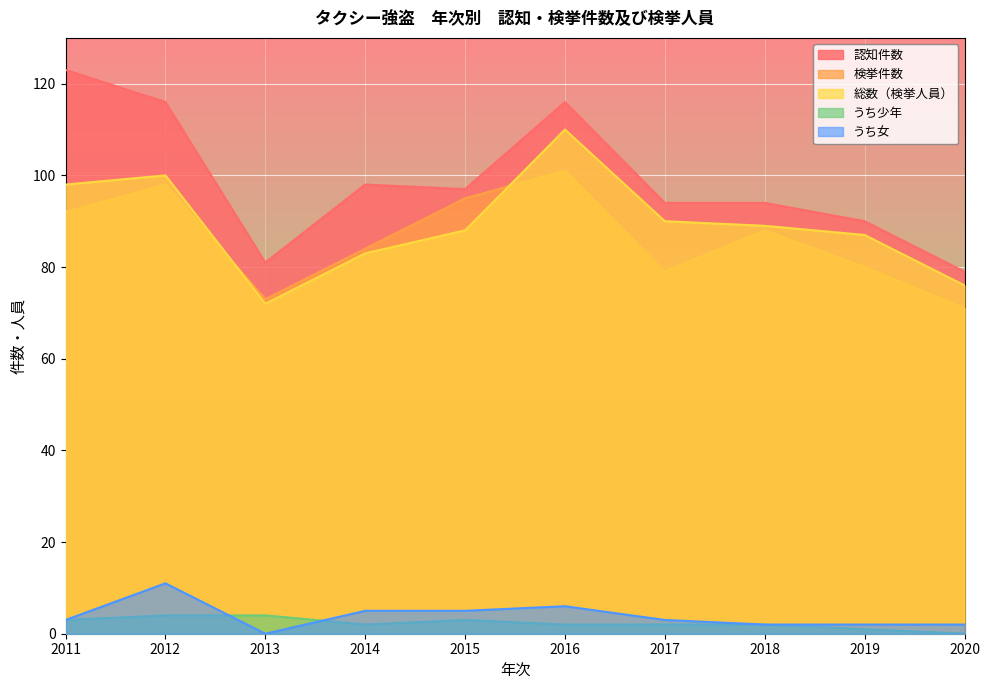

How many interior local valleys does the うち少年 series have?

1